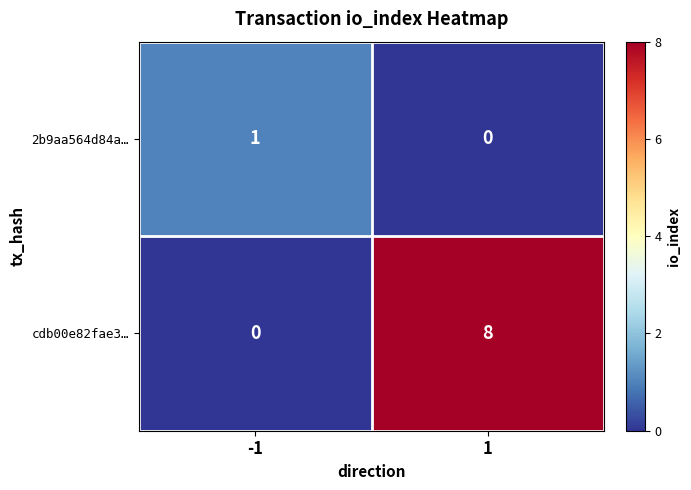

Which series has the largest range (max minus min)?

cdb00e82fae3…